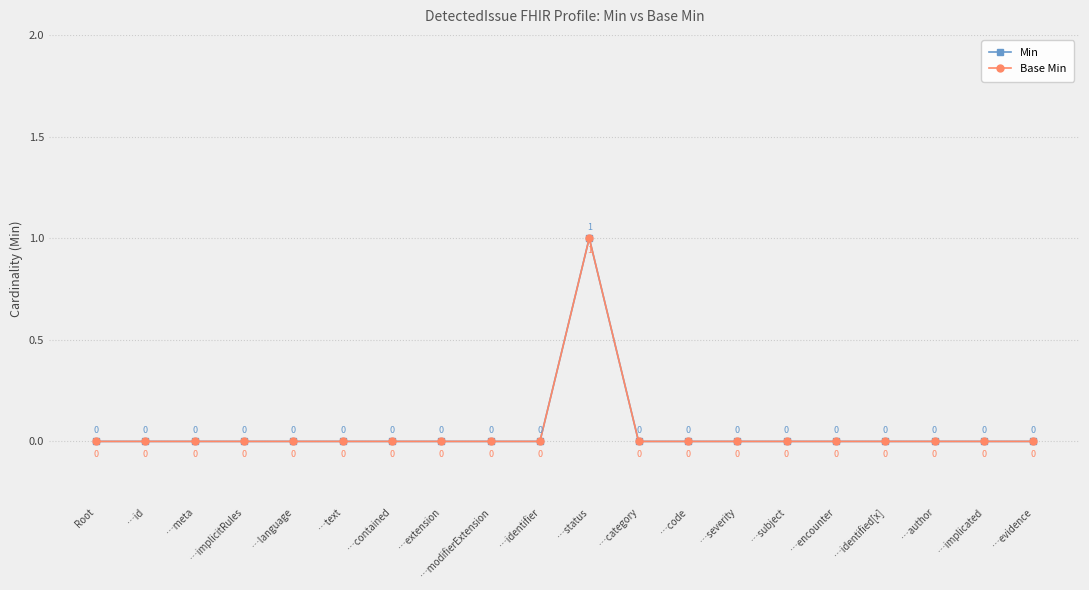

Does the chart have visible grid lines?

Yes